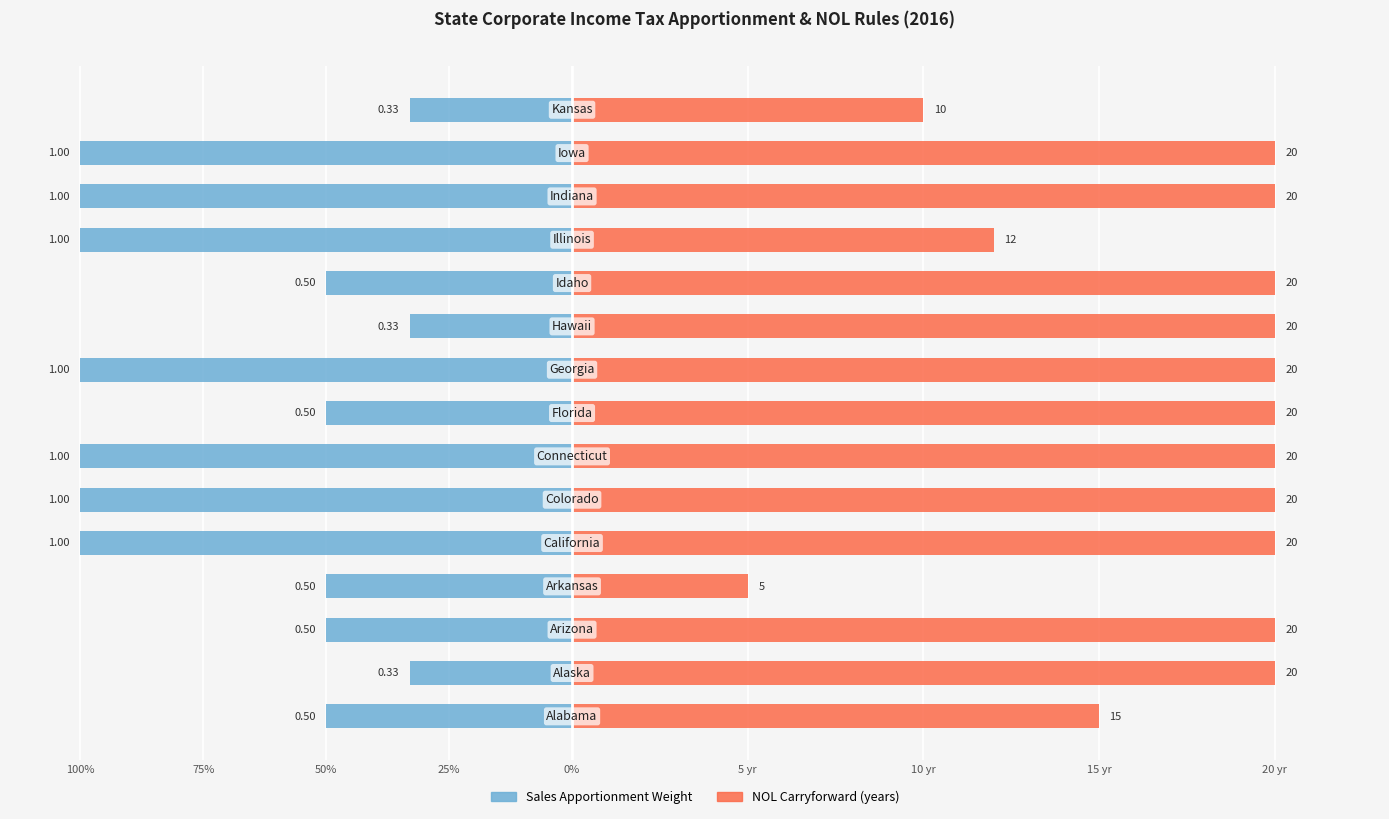

What is the value of the NOL Carryforward (yrs) bar at the 3rd from the left?

20.0